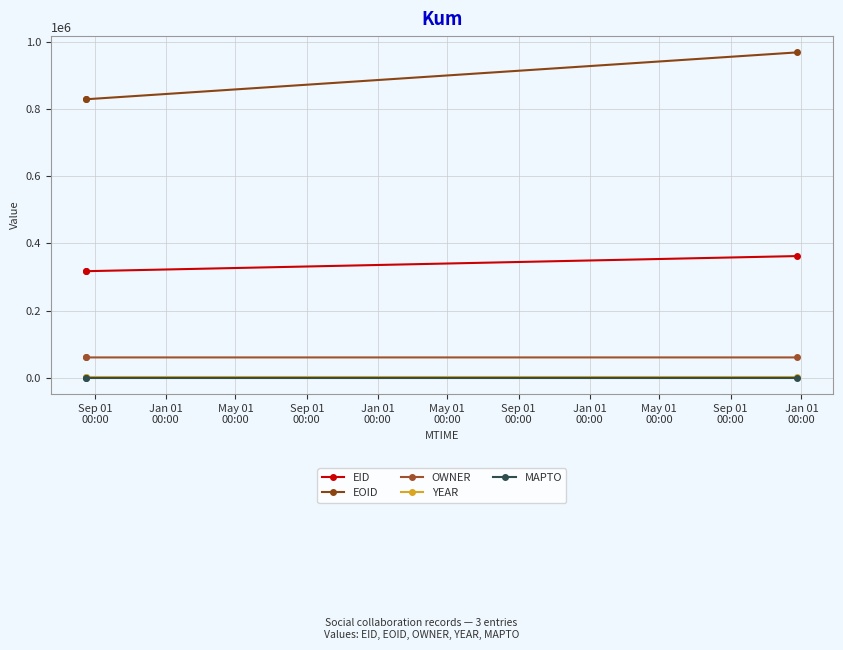

How many data points in EOID are less than 829462?

1